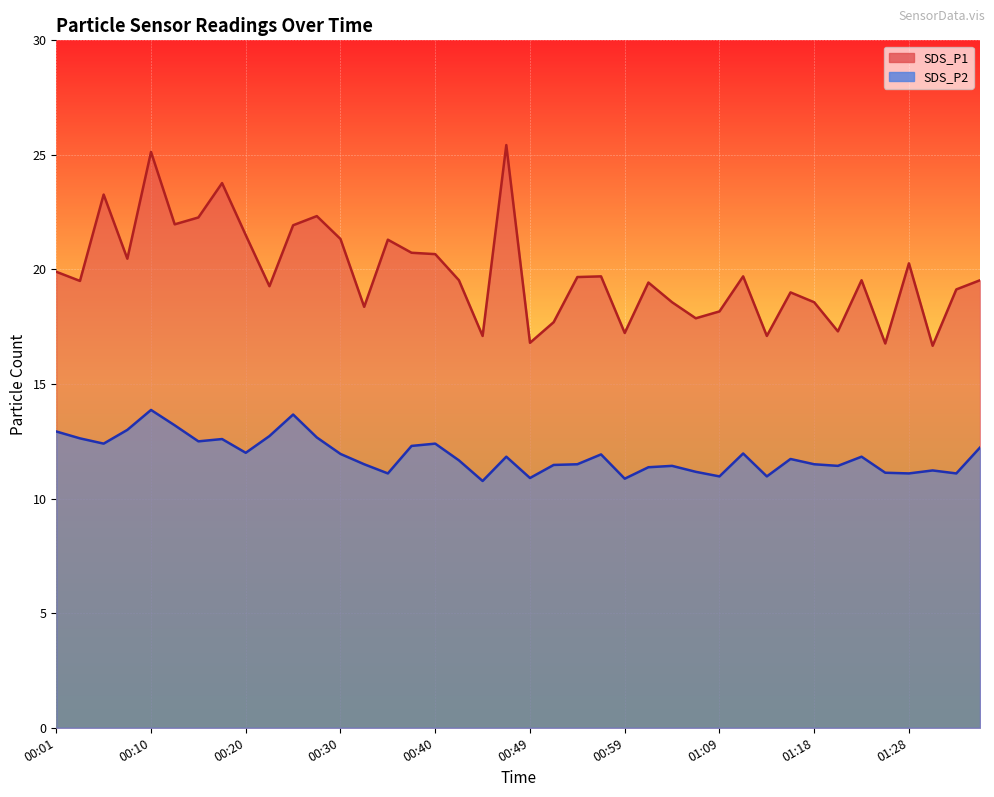

What is the label of the 34th point from the left?

01:21